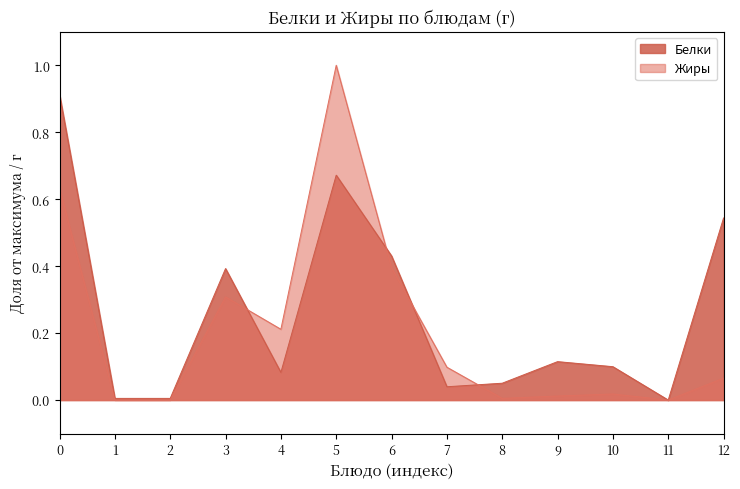

Which series has the largest range (max minus min)?

Жиры